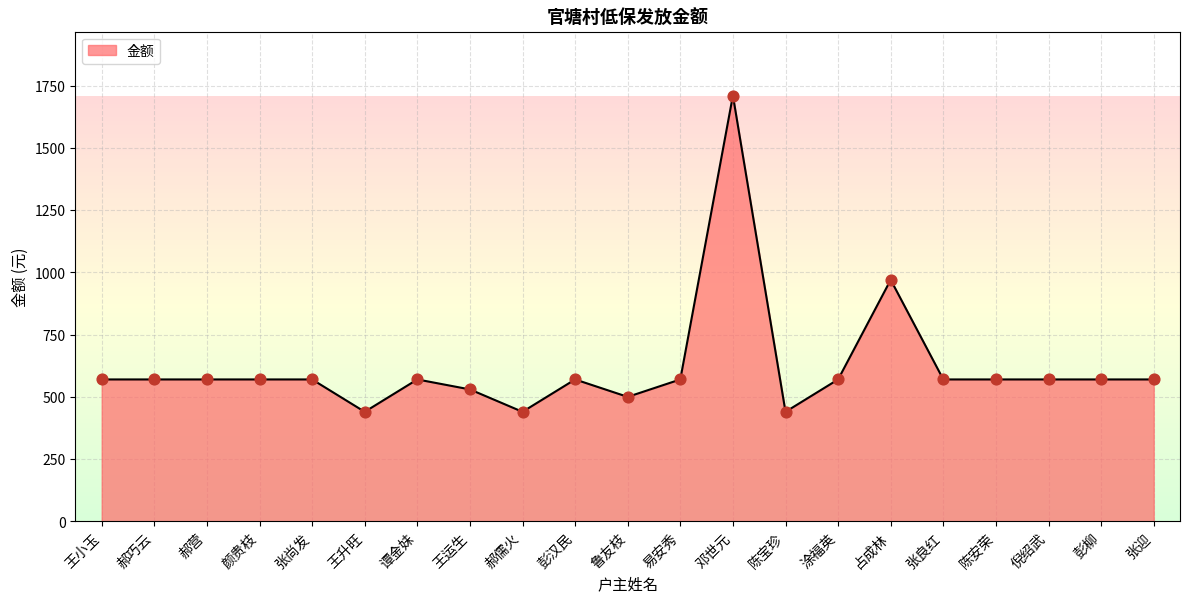

What is the change in value from 占成林 to 彭柳?

-400